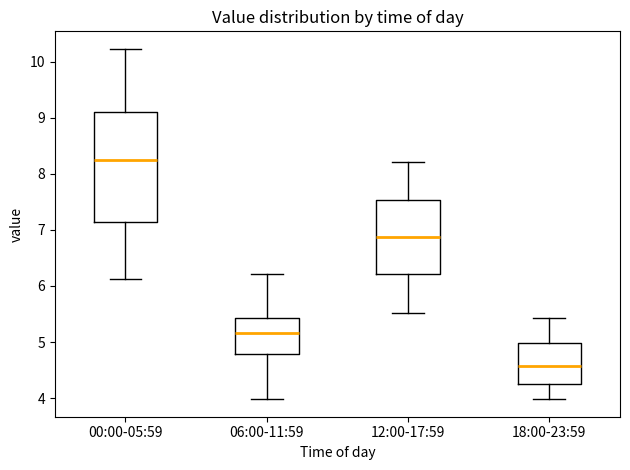

Where is the upper edge of the box for 18:00-23:59 on the y-axis? The values are not printed on the chart, so give them approximately, as read against the axis.

5.0